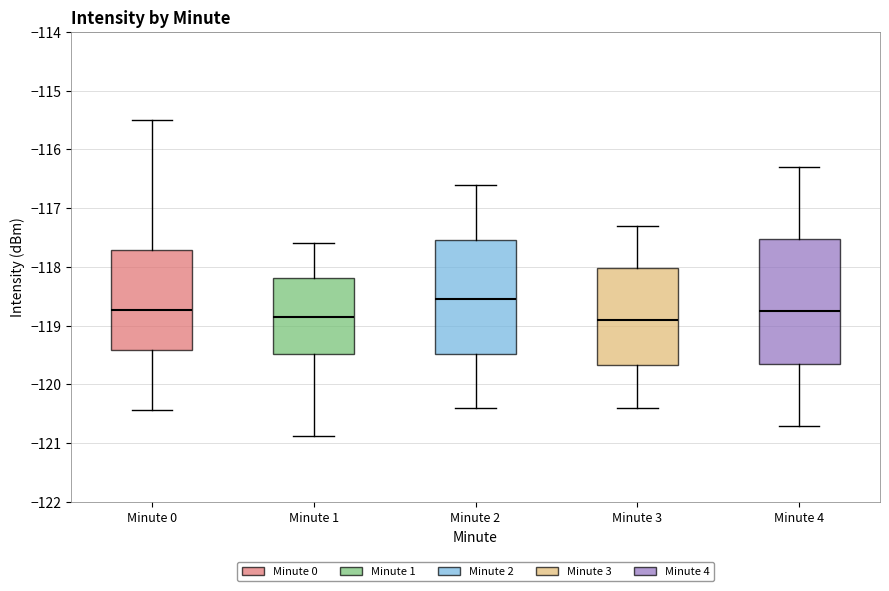

Reading left to right, read every box against the y-axis: the position of its median line, the range the box covers, and the ends of its whiskers. The values are not printed on the chart, so give them approximately, as read against the axis.

Minute 0: median -118.7, box -119.4 to -117.7, whiskers -120.4 to -115.5
Minute 1: median -118.8, box -119.5 to -118.2, whiskers -120.9 to -117.6
Minute 2: median -118.5, box -119.5 to -117.5, whiskers -120.4 to -116.6
Minute 3: median -118.9, box -119.7 to -118.0, whiskers -120.4 to -117.3
Minute 4: median -118.7, box -119.6 to -117.5, whiskers -120.7 to -116.3